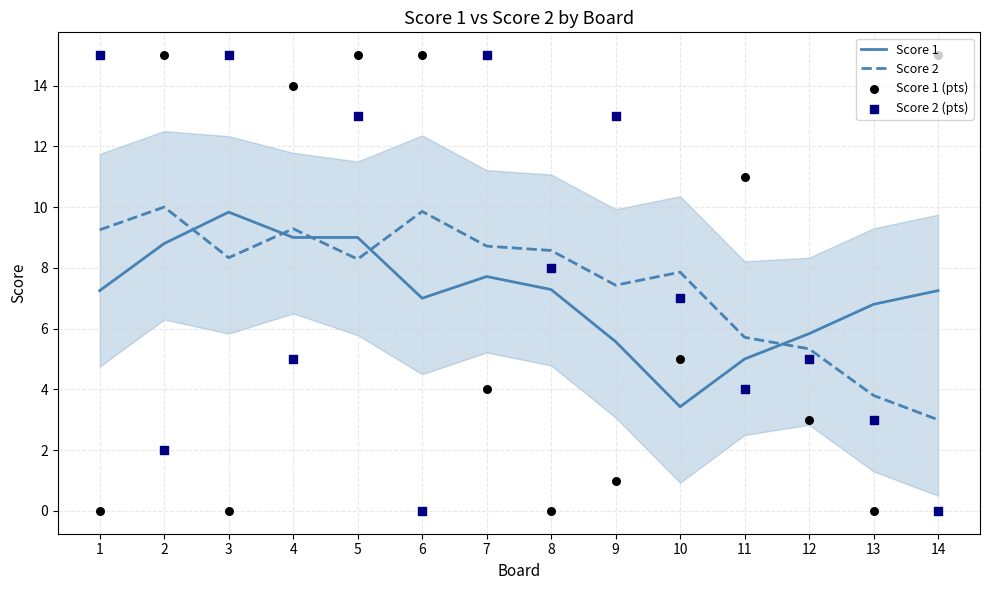

At which category is the sum across all series the highest?

5